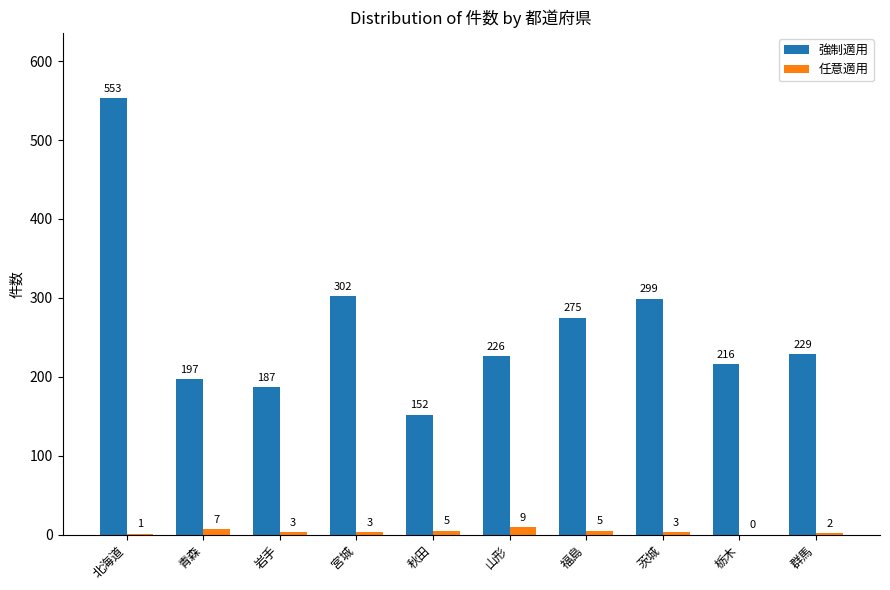

Which label corresponds to the largest value in the chart?

北海道